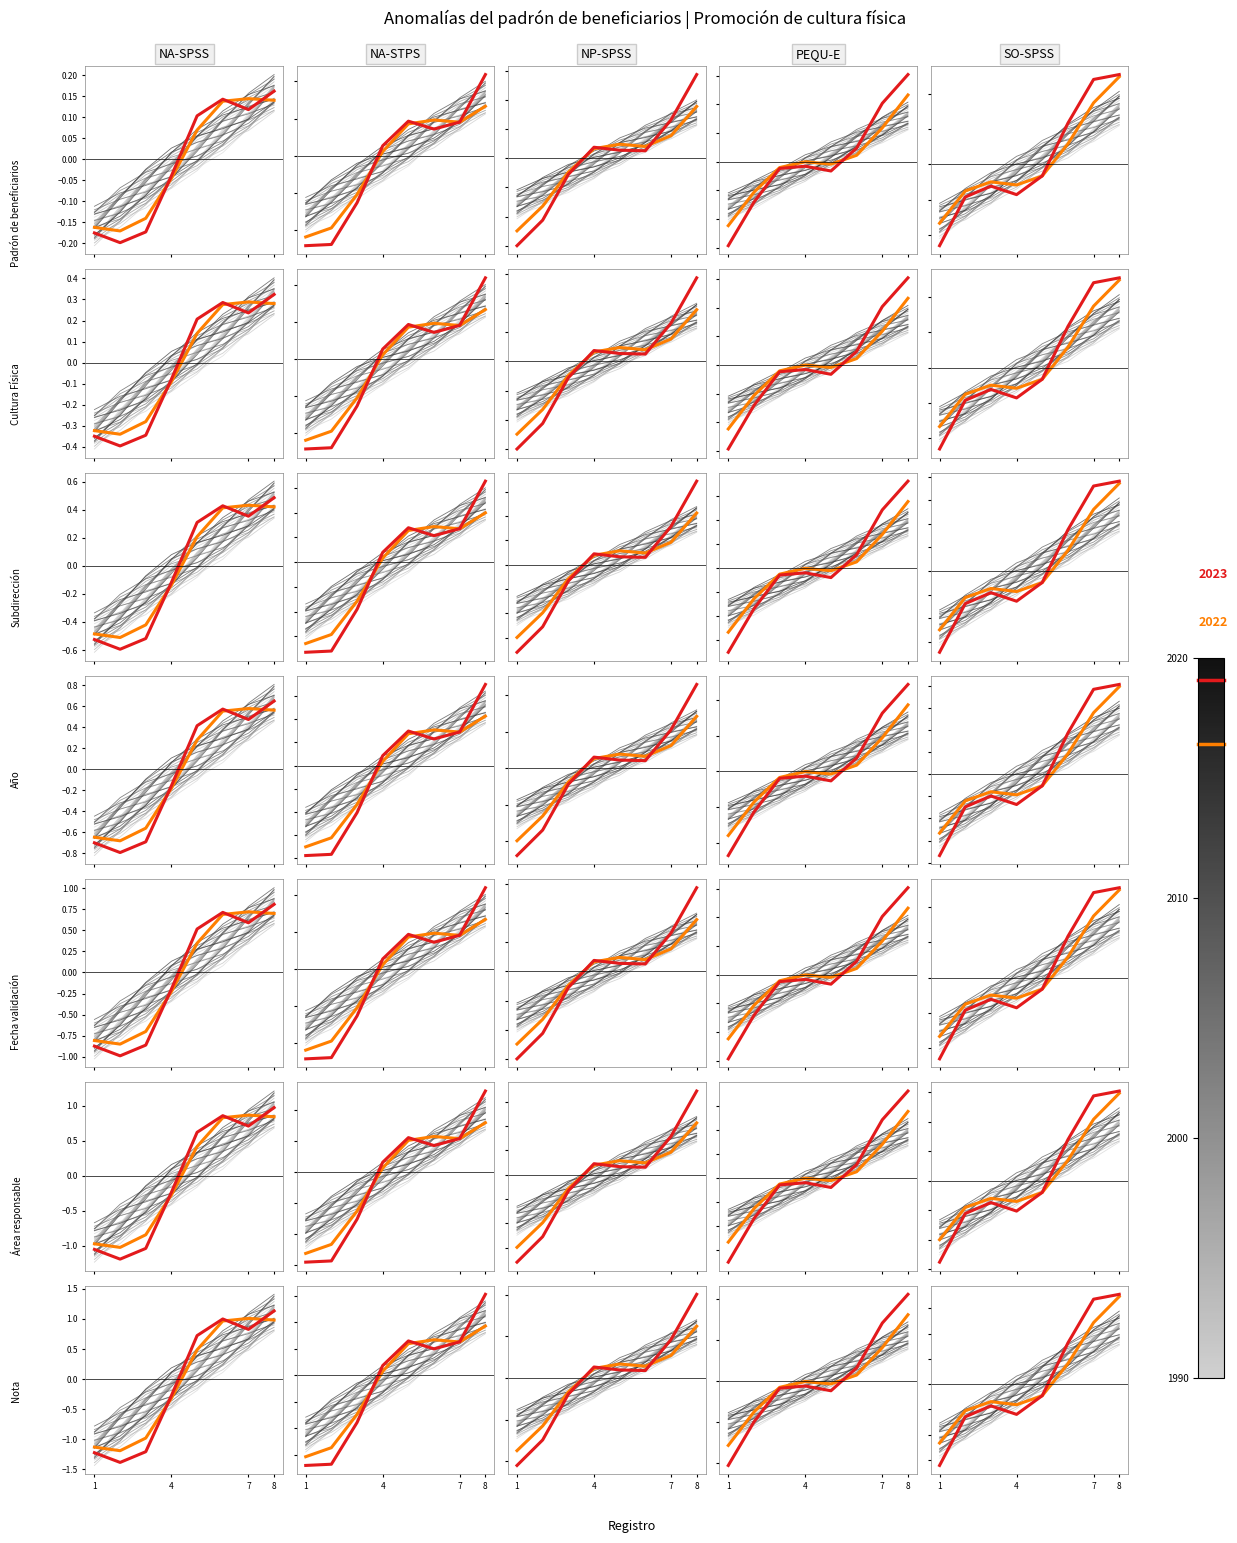

After their last crossing, which series has the higher values: Padrón 2023 or Padrón 2022?

Padrón 2023